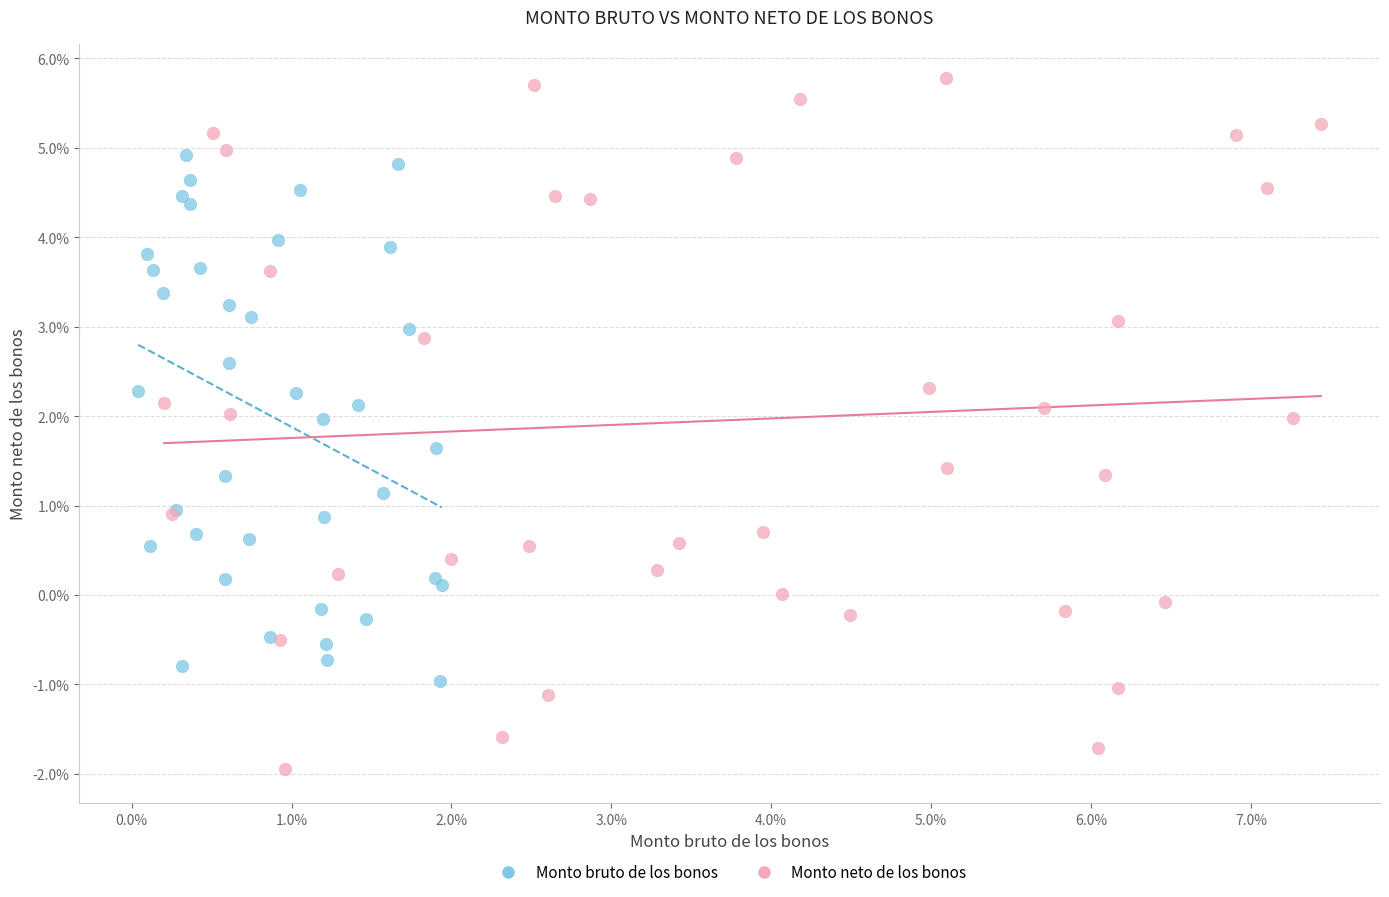

Which series has the largest Y range (max minus min)?

Monto neto de los bonos